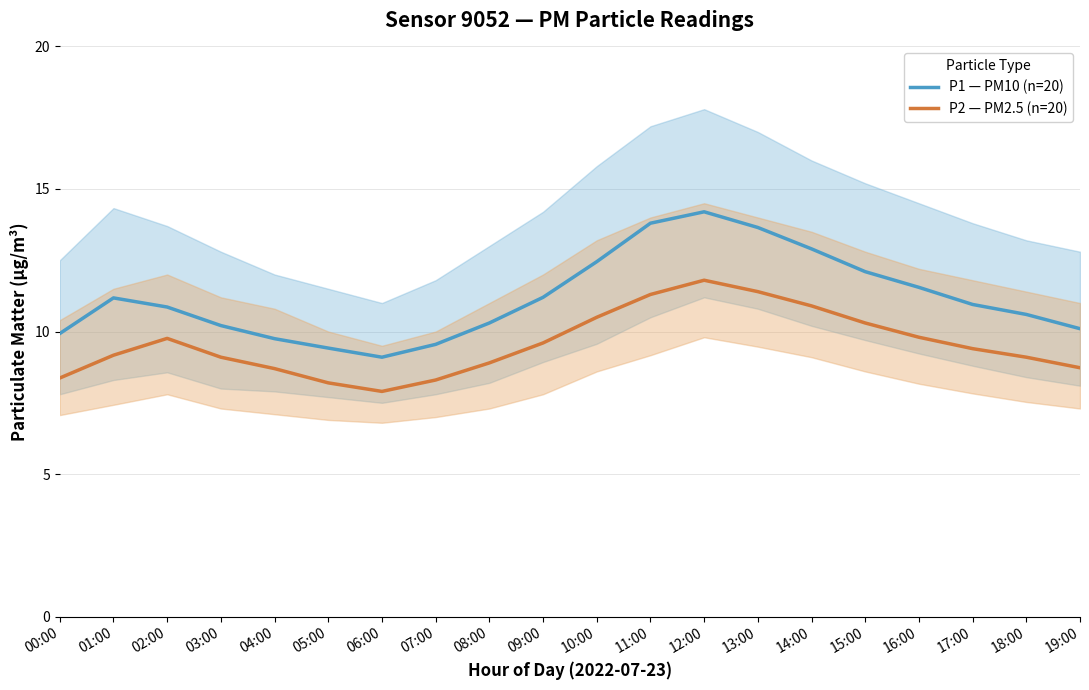

The value of P1 — PM10 (n=20) at 18:00 is 4.3. True or false?

False